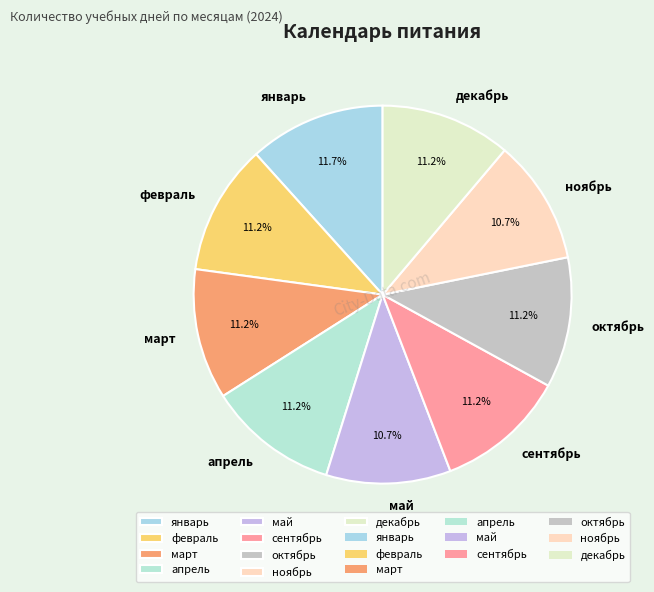

What is the largest slice in the pie chart?

январь